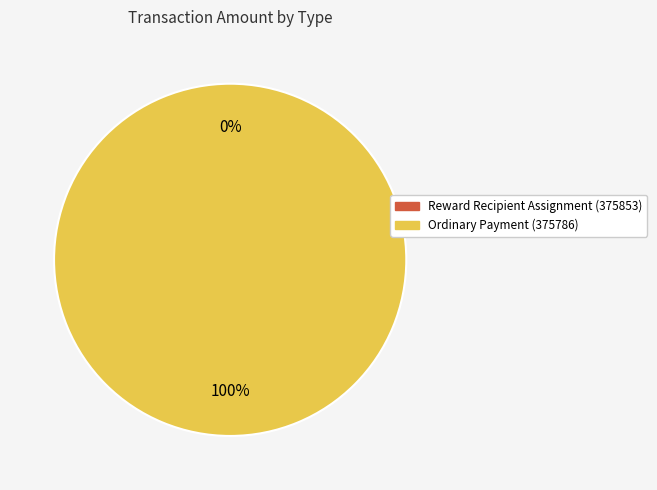

What is the majority slice?

Ordinary Payment (375786)